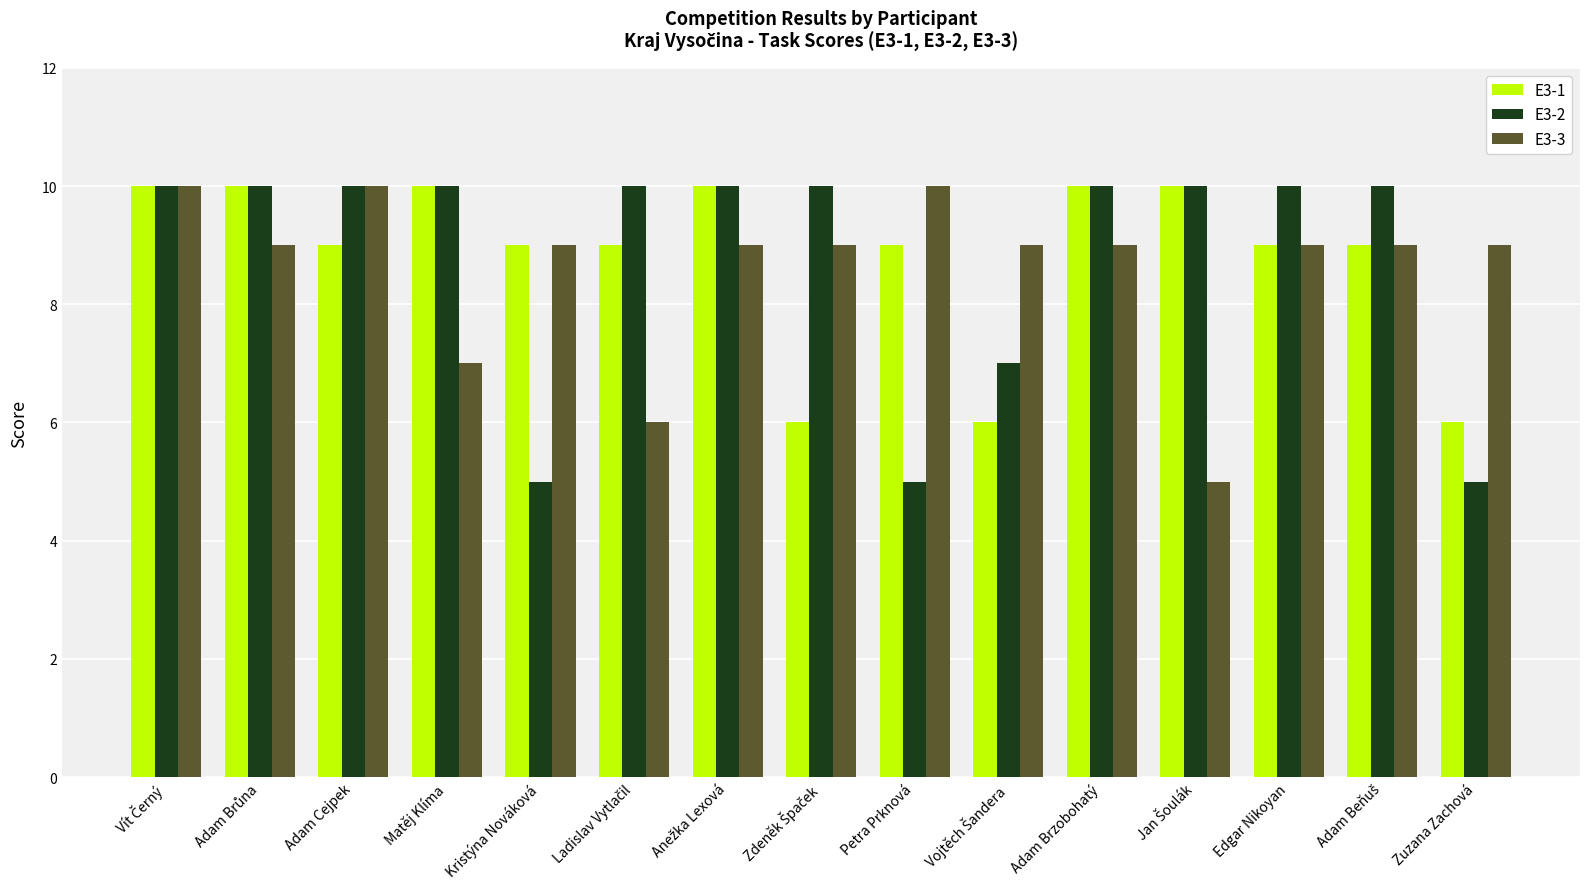

What is the greatest value displayed?

10